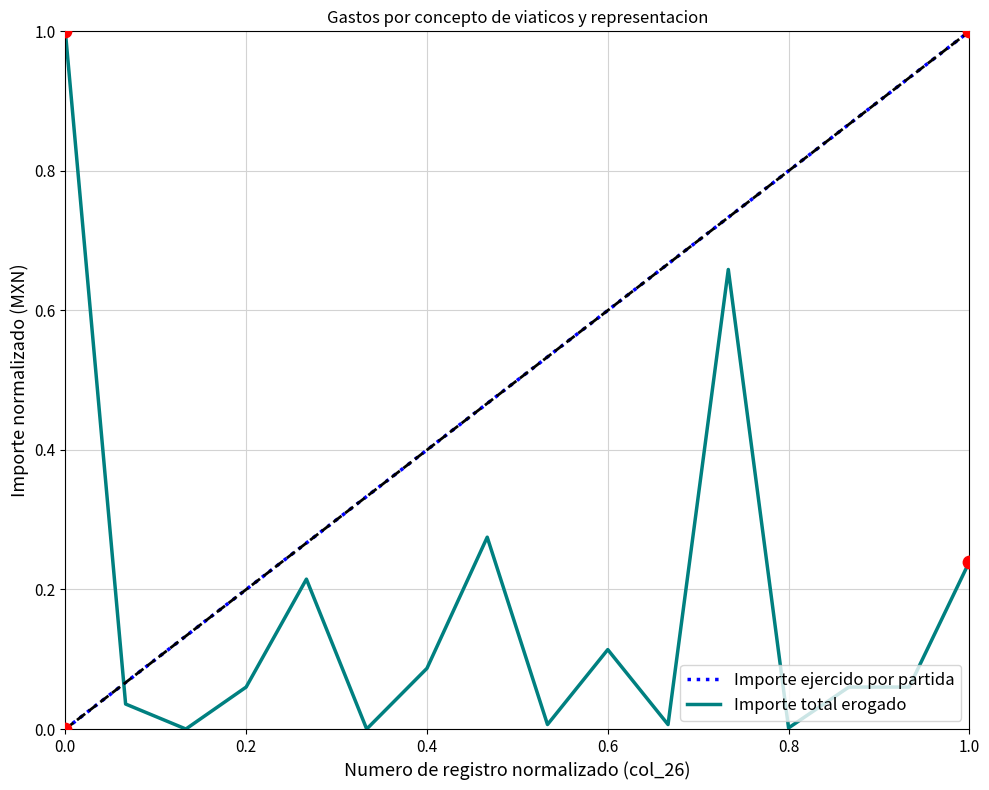

At how many categories does at least one series exceed 0?

16